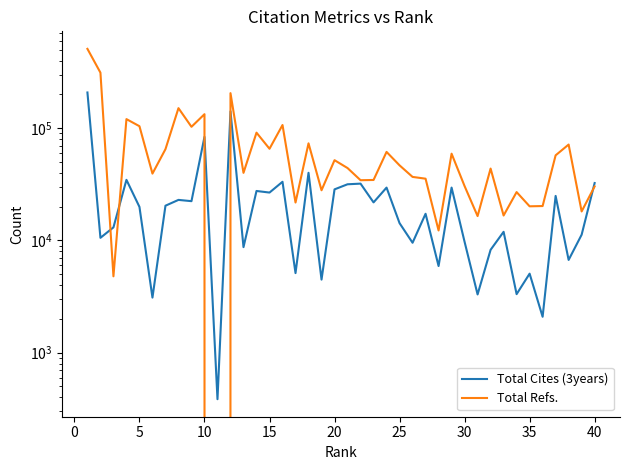

What is the total value across all series at 20?

42473